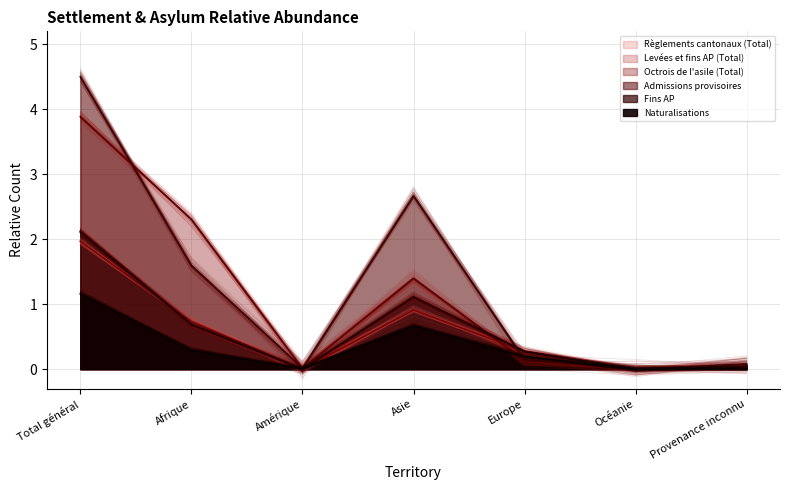

Reading right to left, transcribe all the data shown in this chart.

Règlements cantonaux (Total): 0.1	0.0	0.3	0.9	0.0	0.7	2.0
Levées et fins AP (Total): 0.0	0.0	0.3	1.1	0.0	0.7	2.1
Octrois de l'asile (Total): 0.0	0.0	0.1	1.4	0.0	2.3	3.9
Admissions provisoires: 0.1	0.0	0.1	2.7	0.0	1.6	4.5
Fins AP: 0.0	0.0	0.3	1.1	0.0	0.7	2.1
Naturalisations: 0.0	0.0	0.2	0.7	0.0	0.3	1.2